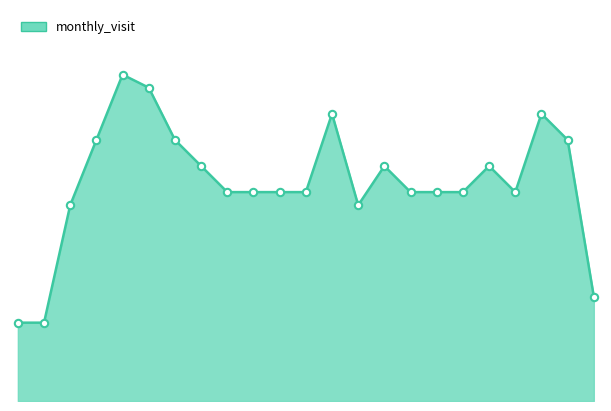

How many lines are shown in the chart?

1